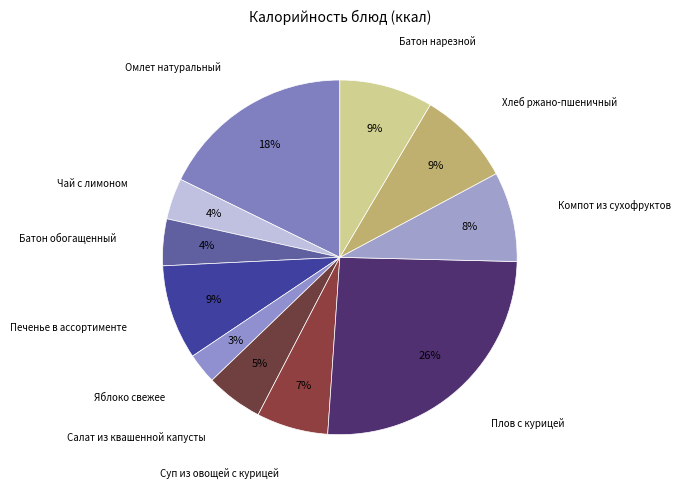

How many slices are in this pie chart?

11